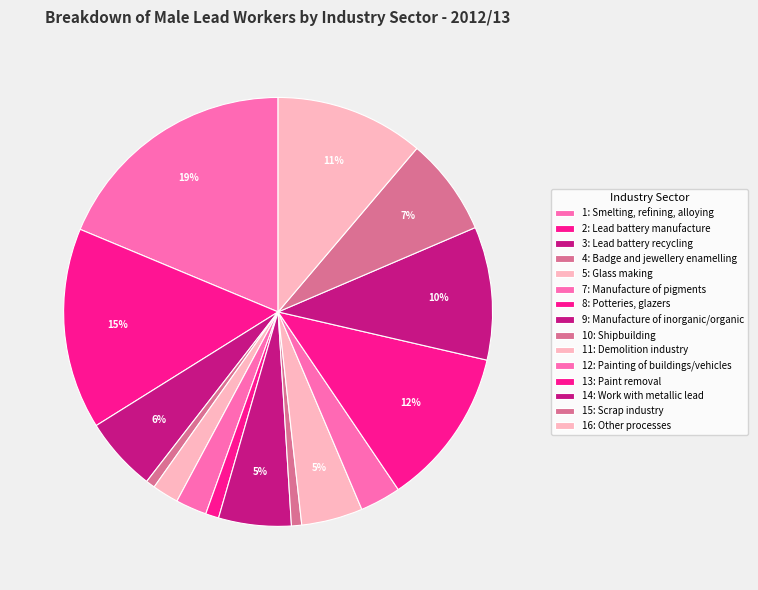

What is the change in value from 2: Lead battery manufacture to 8: Potteries, glazers?

-884